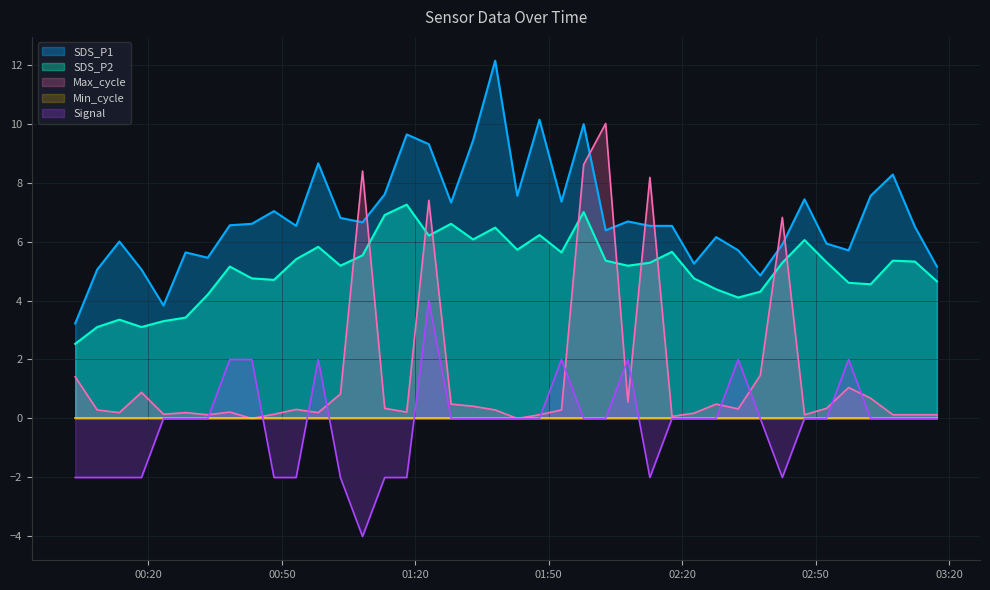

Where do SDS_P1 and Max_cycle first cross each other?

2024/04/08 01:03:10 and 2024/04/08 01:08:08